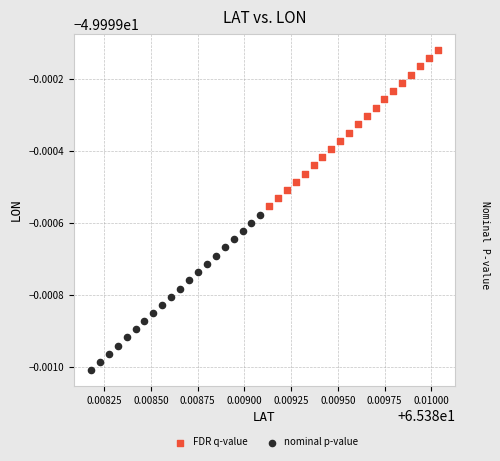

Which series has the largest Y range (max minus min)?

FDR q-value